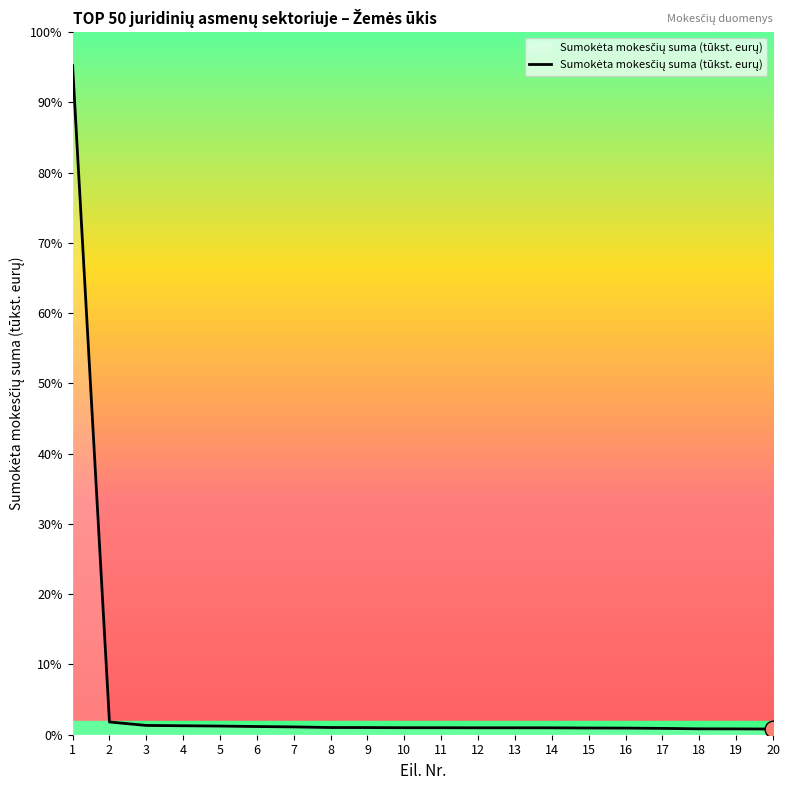

Reading left to right, extract all data points from this chart.

1=97477	2=1854	3=1351	4=1307	5=1261	6=1193	7=1139	8=1049	9=1043	10=1021	11=1020	12=1008	13=1008	14=1004	15=976	16=964	17=923	18=859	19=850	20=827